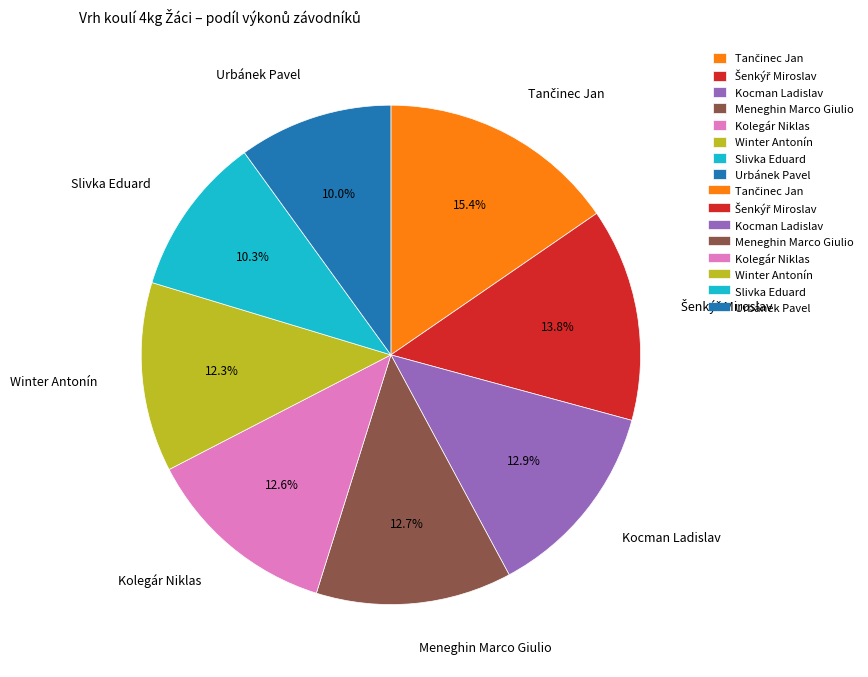

How many slices are in this pie chart?

8